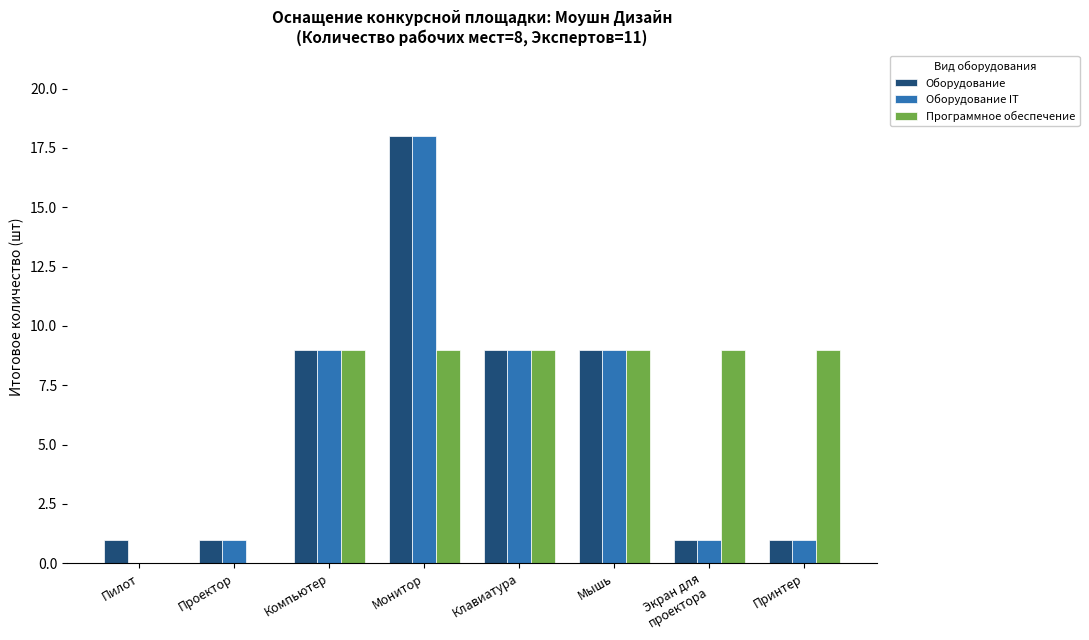

What is the maximum value for Оборудование?

18